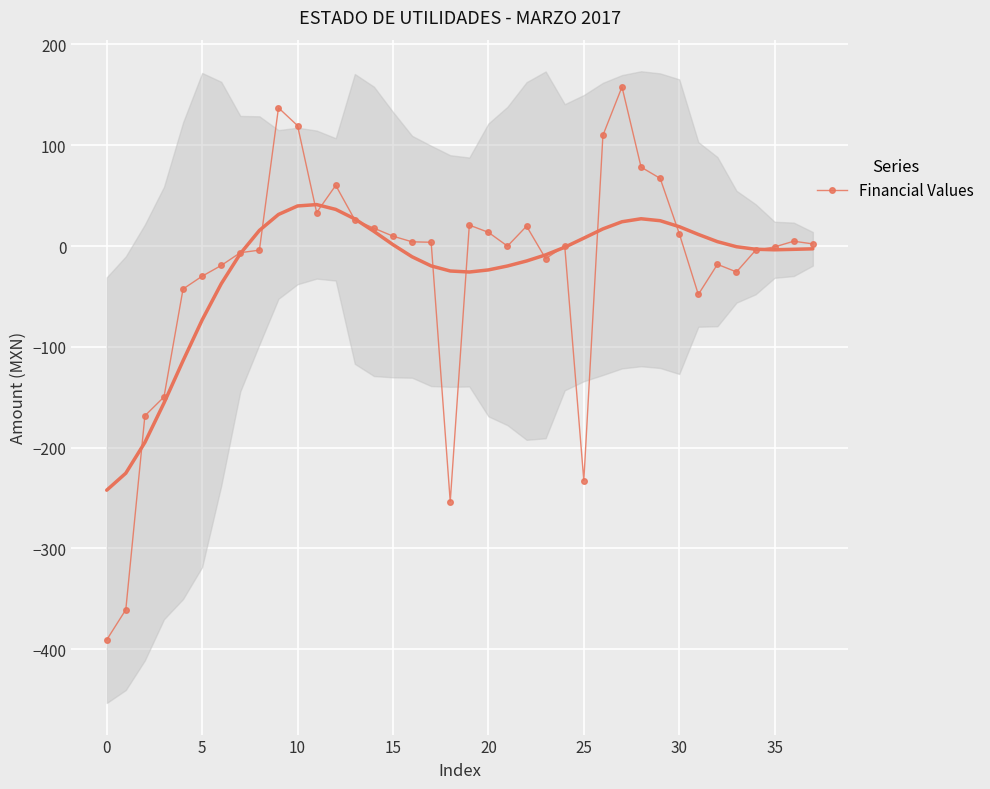

Reading left to right, what are all the values shown in this chart?

-390.7	-360.8	-168.4	-149.7	-42.6	-29.9	-19.3	-6.6	-4.1	137.1	119.4	33.2	60.2	26.0	17.7	9.8	4.2	3.8	-253.5	20.8	13.6	-0.1	19.7	-12.5	0.0	-232.7	109.8	157.9	78.3	67.1	12.4	-48.1	-18.2	-25.7	-4.2	-0.9	4.8	2.1